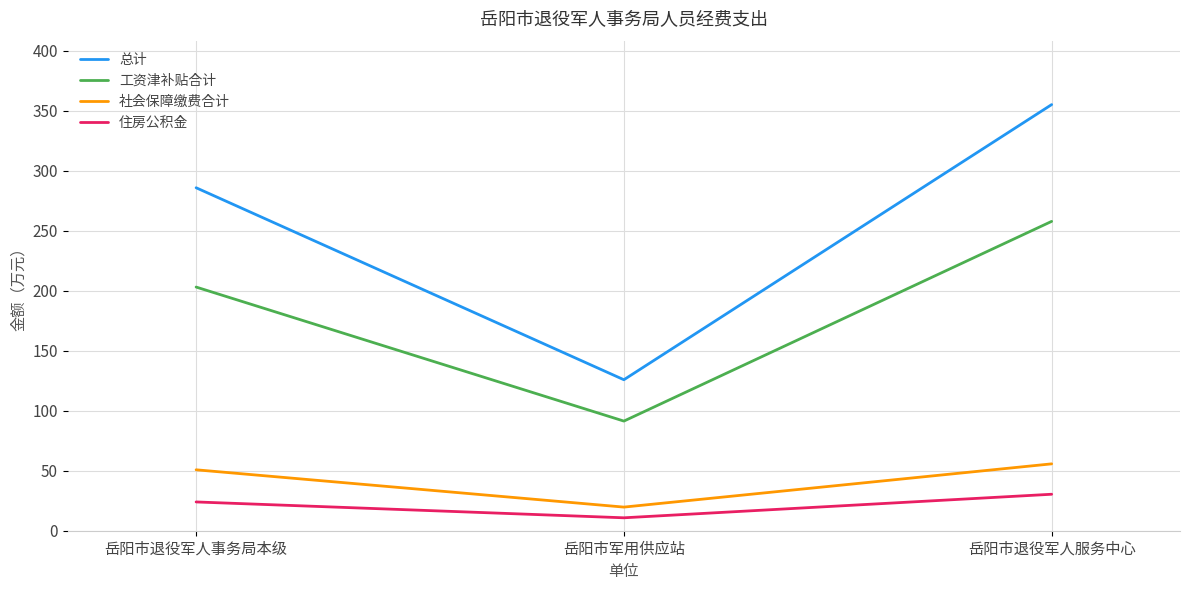

At which category is the sum across all series the highest?

岳阳市退役军人服务中心